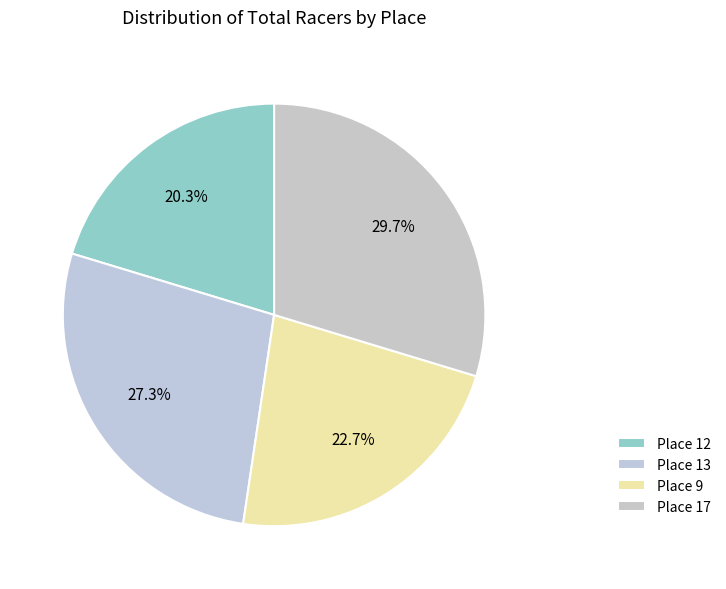

To the nearest percent, what is the difference between the largest and smallest slice percentages?

9%